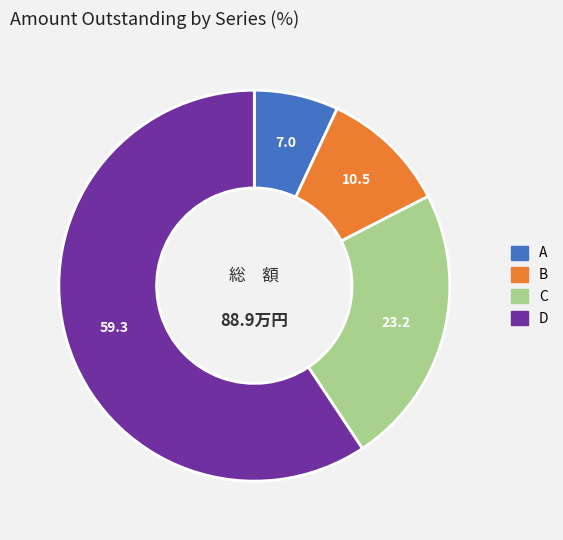

Which slice represents more than half of the pie?

D